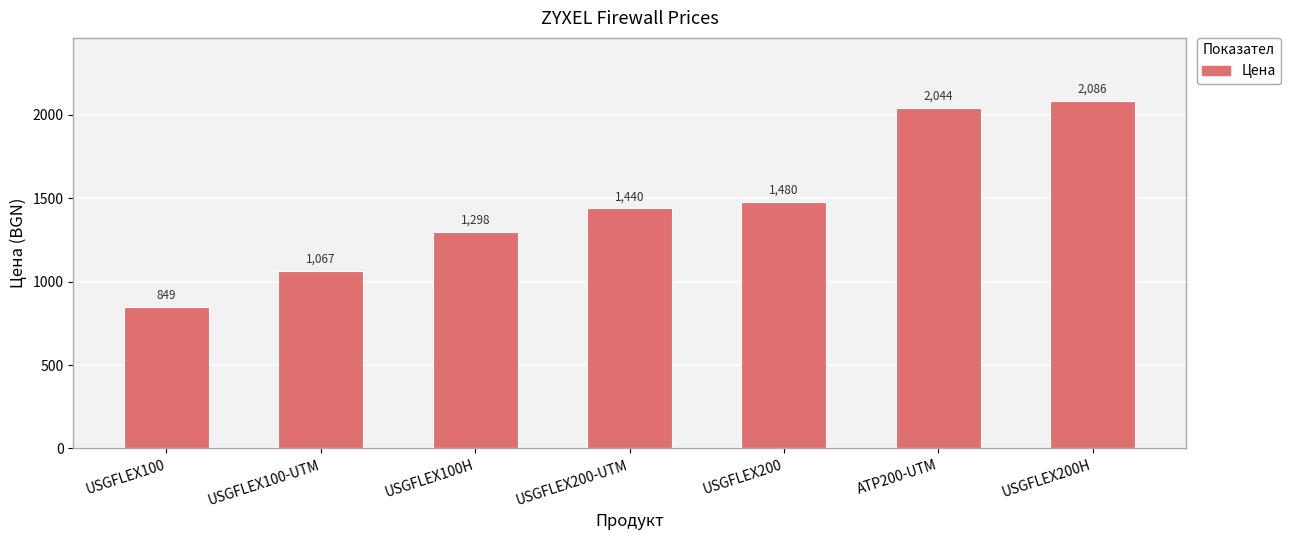

List the labels in order of value, smallest first.

USGFLEX100, USGFLEX100-UTM, USGFLEX100H, USGFLEX200-UTM, USGFLEX200, ATP200-UTM, USGFLEX200H